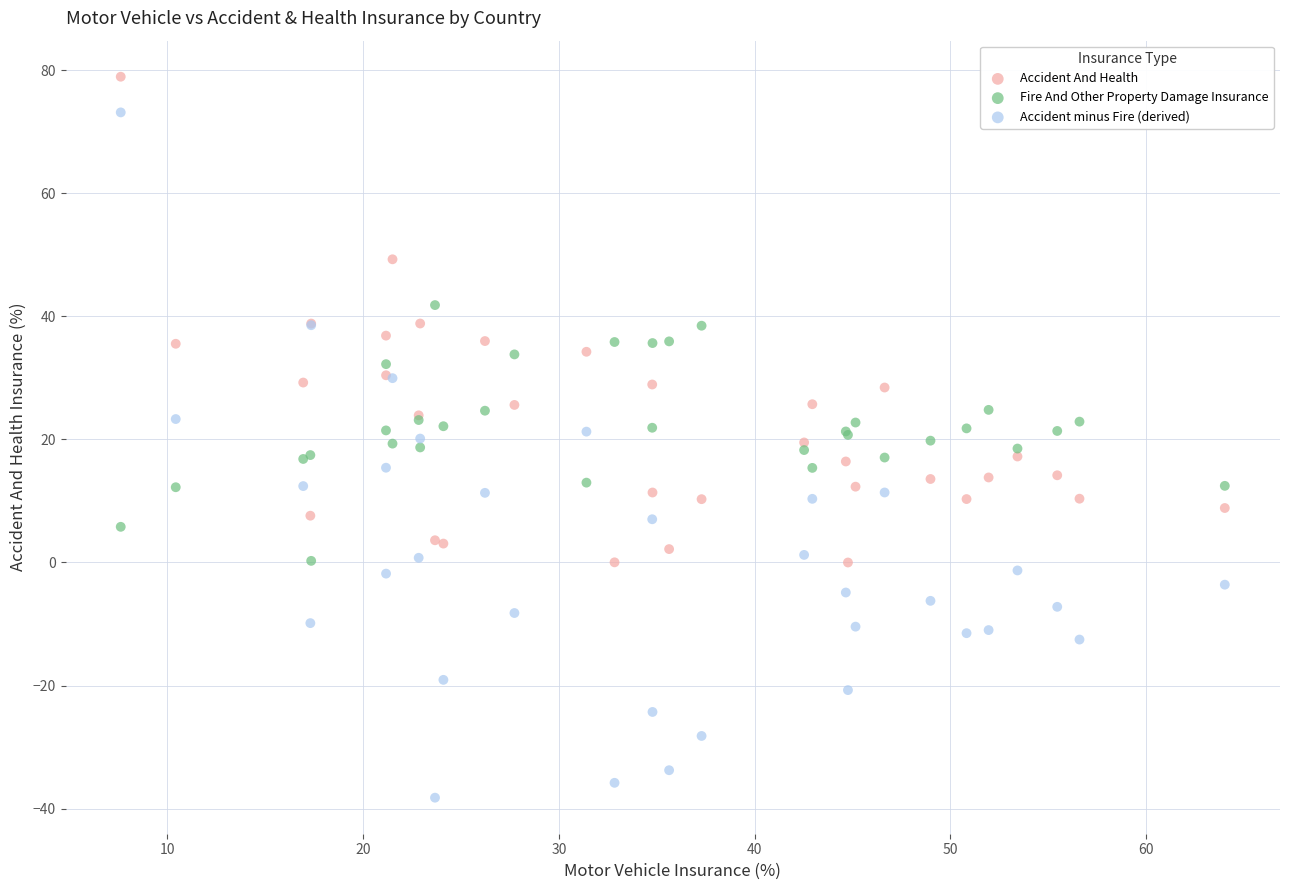

Which series has the widest spread of Y values?

Accident minus Fire (derived)